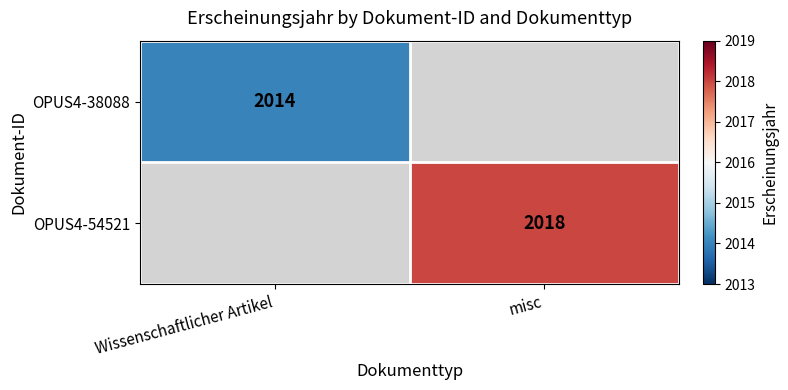

Is it true that OPUS4-38088 equals 2014 at Wissenschaftlicher Artikel?

True